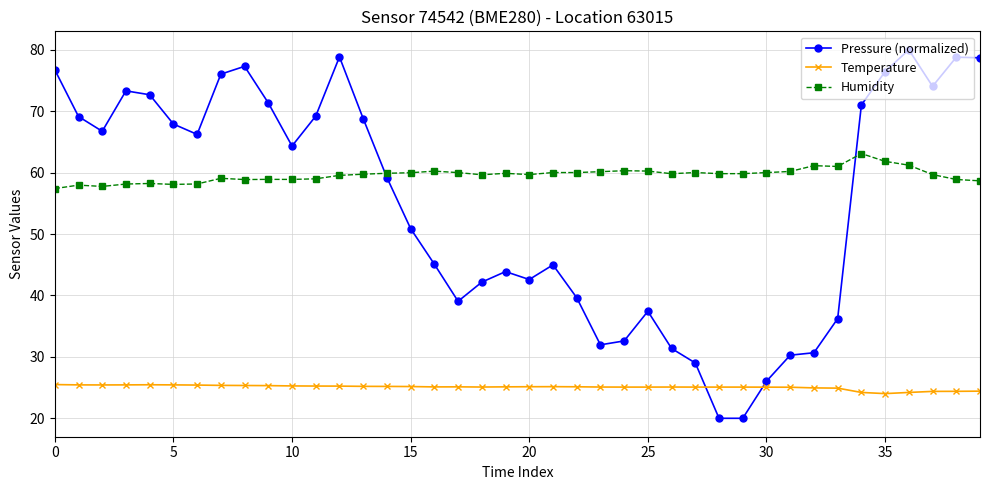

What is the value of the Pressure (normalized) point at the 2nd from the left?

69.1